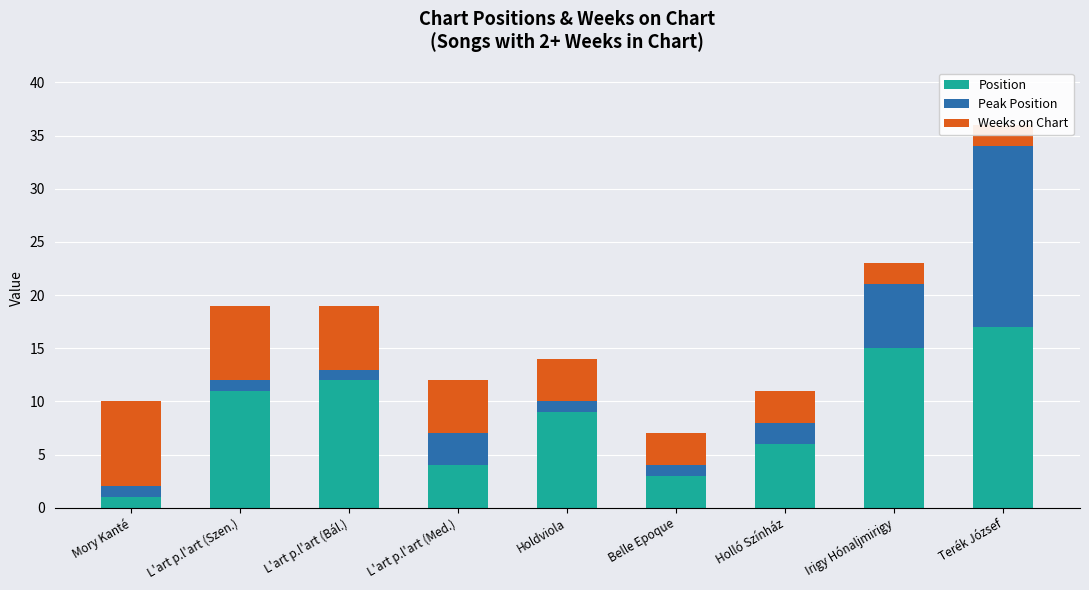

What is the label of the 7th bar from the right?

L'art p.l'art (Bál.)